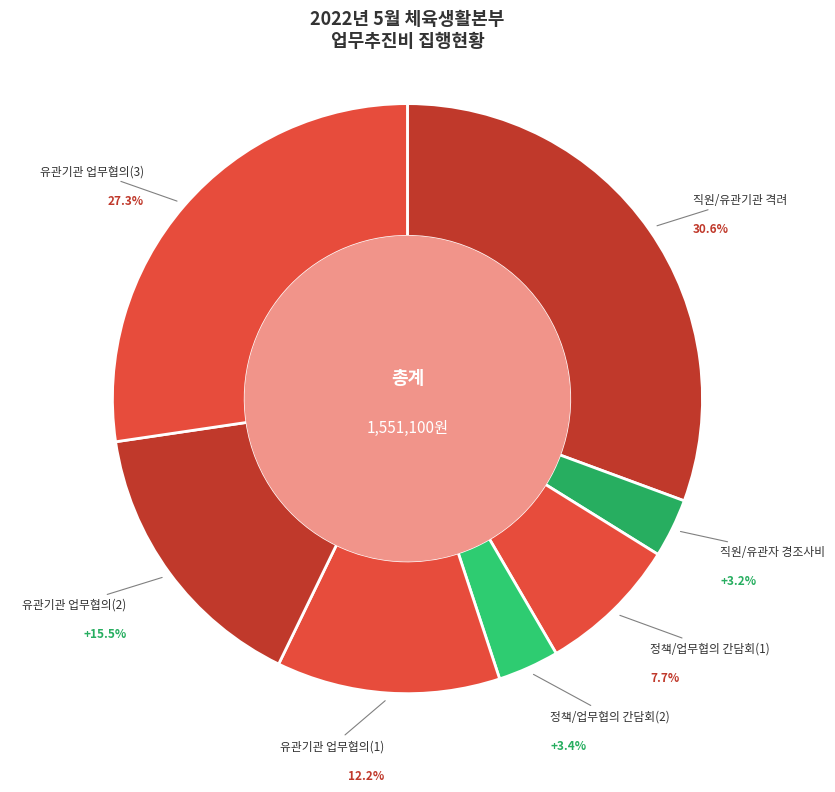

How many slices are in this pie chart?

7